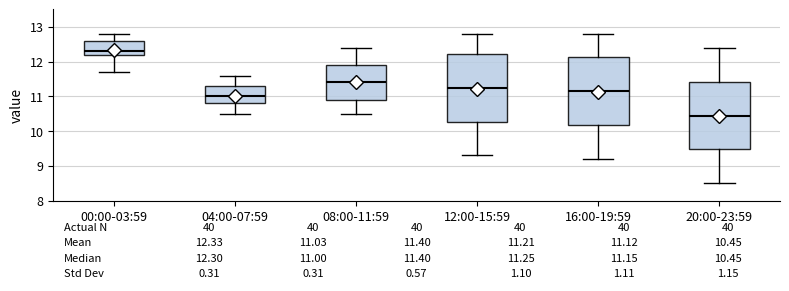

Which box has the lowest median line?

20:00-23:59